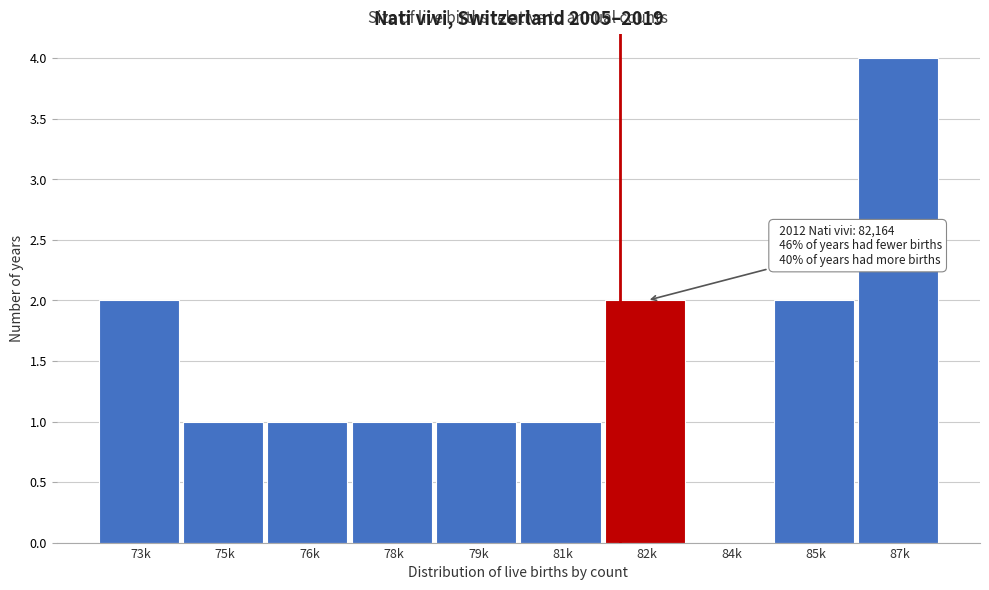

Reading left to right, transcribe all the data shown in this chart.

73k=2	75k=1	76k=1	78k=1	79k=1	81k=1	82k=2	84k=0	85k=2	87k=4